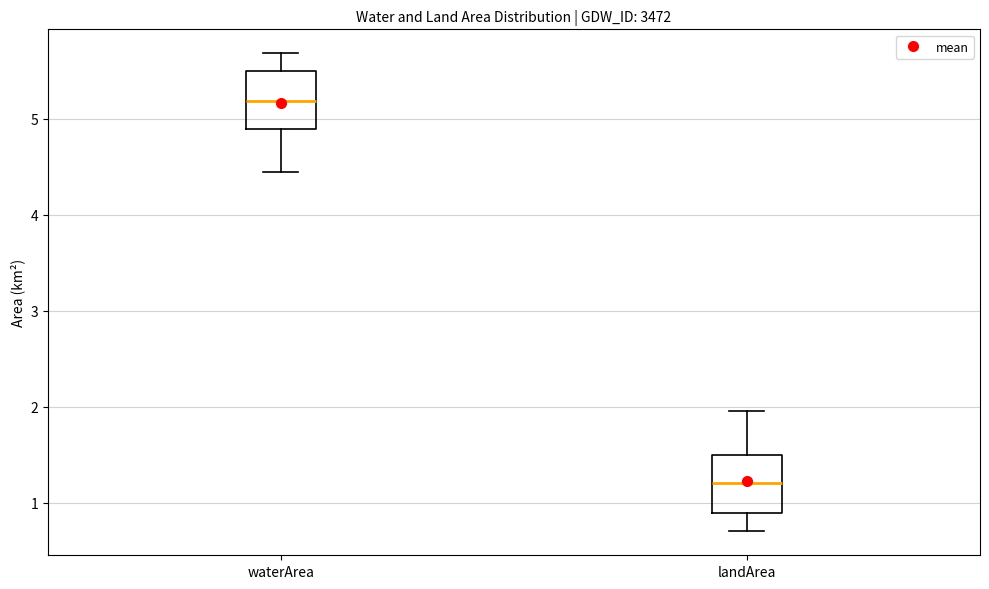

Reading left to right, read every box against the y-axis: the position of its median line, the range the box covers, and the ends of its whiskers. The values are not printed on the chart, so give them approximately, as read against the axis.

waterArea: median 5.2, box 4.9 to 5.5, whiskers 4.4 to 5.7
landArea: median 1.2, box 0.9 to 1.5, whiskers 0.7 to 2.0